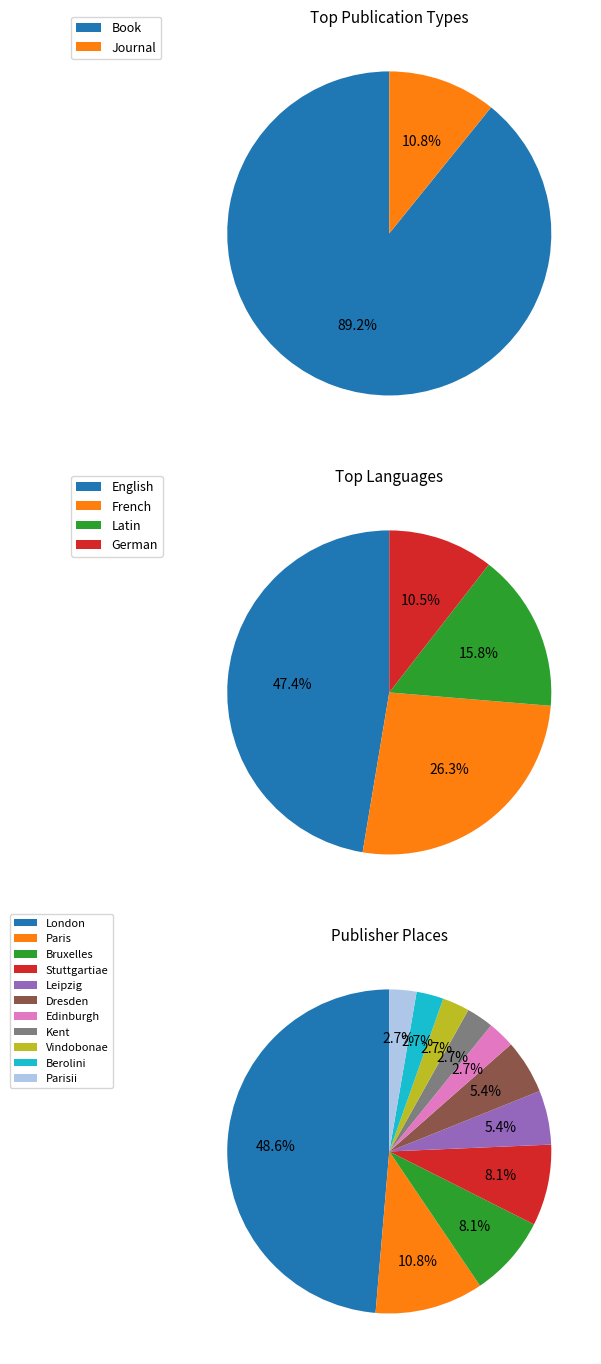

The Book slice represents 80% of the pie. True or false?

False